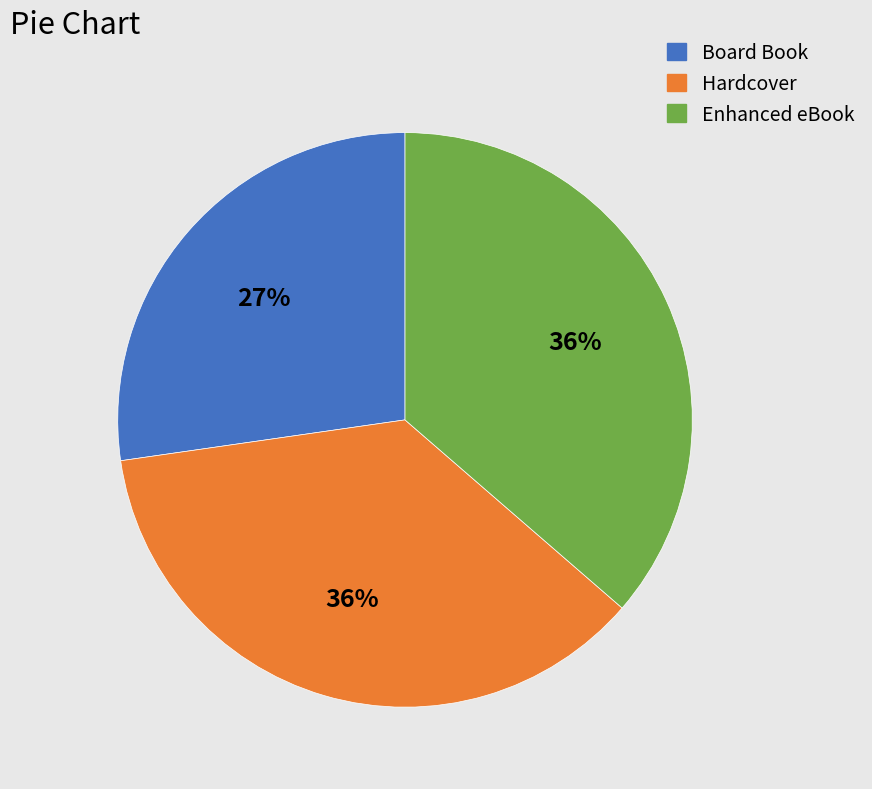

Does any single category account for the majority?

No